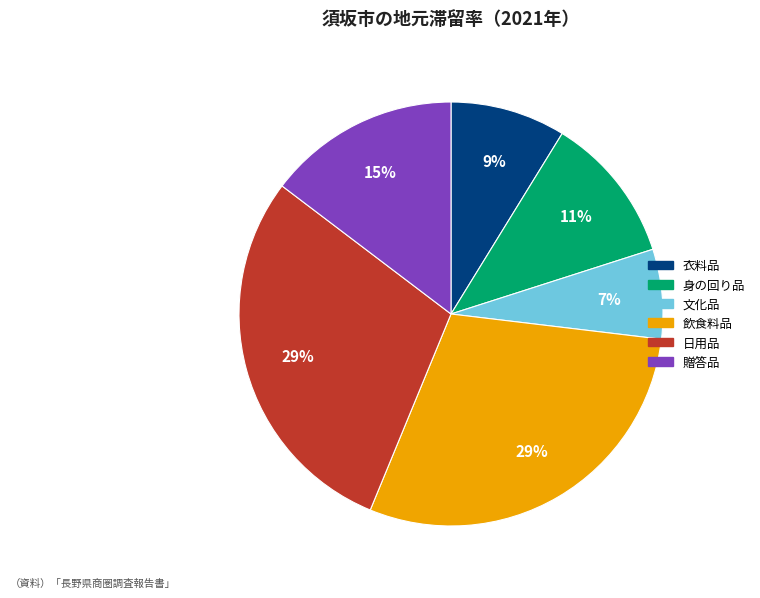

How many segments does this pie chart have?

6